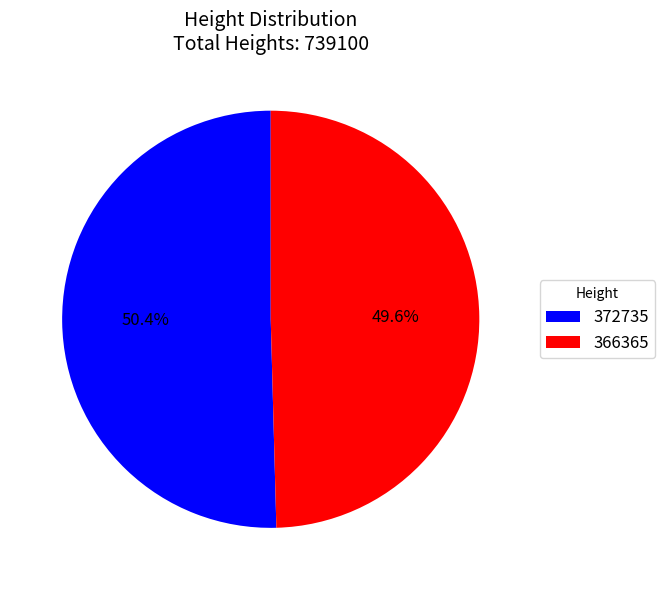

What is the largest slice in the pie chart?

372735